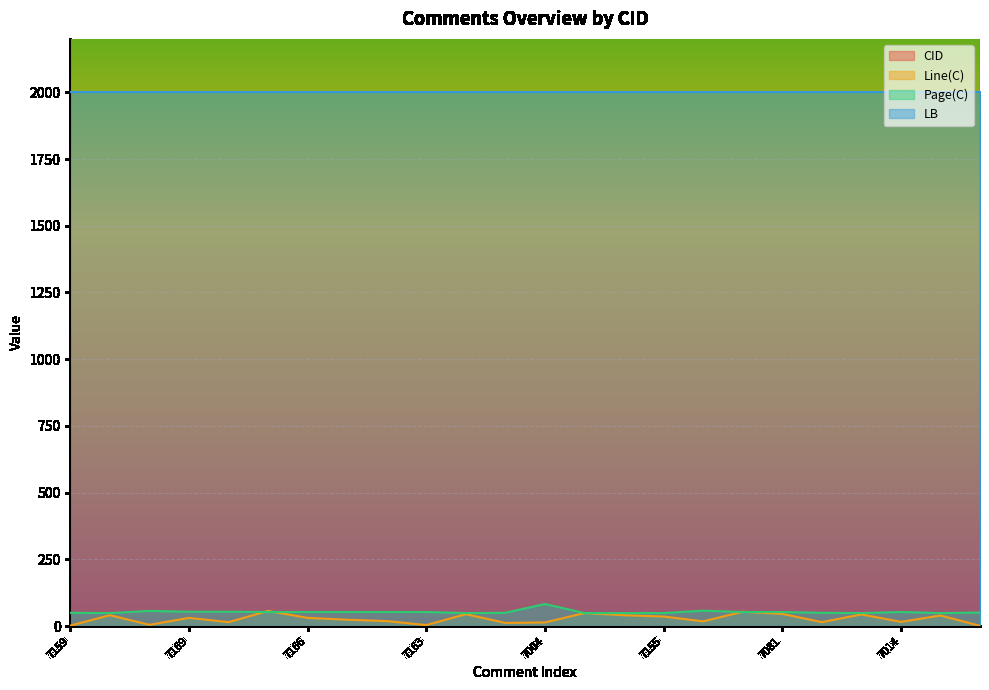

What is the label of the 4th point from the left?

7169